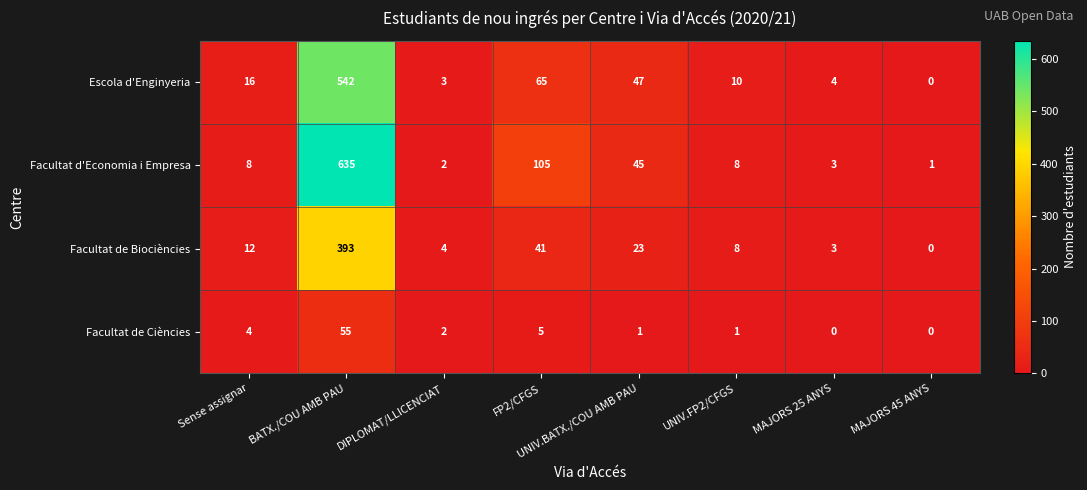

What is the average value of the Facultat d'Economia i Empresa series?

101